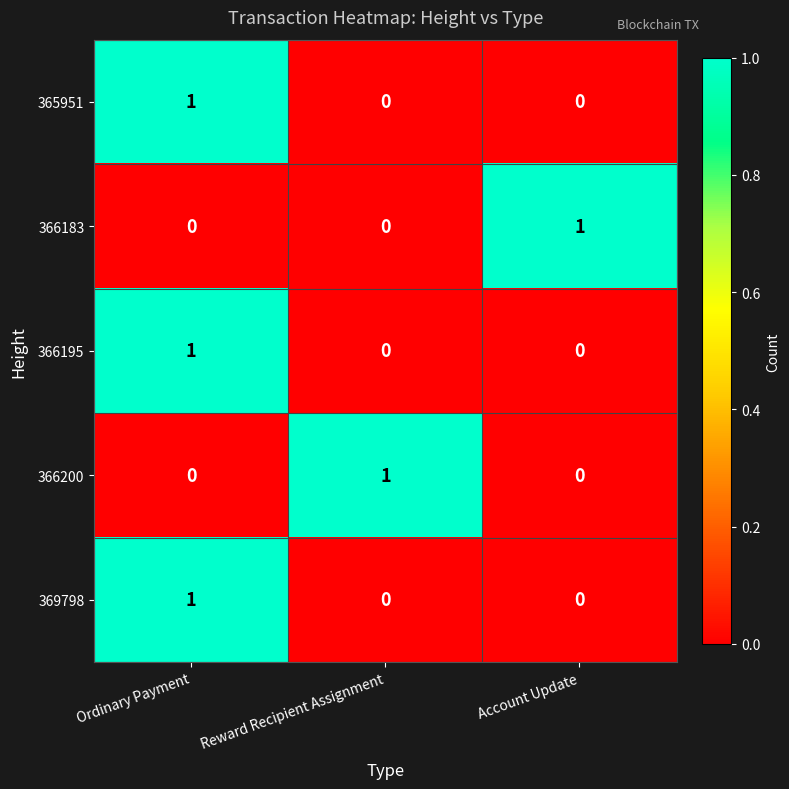

How many categories are shown in the chart?

3